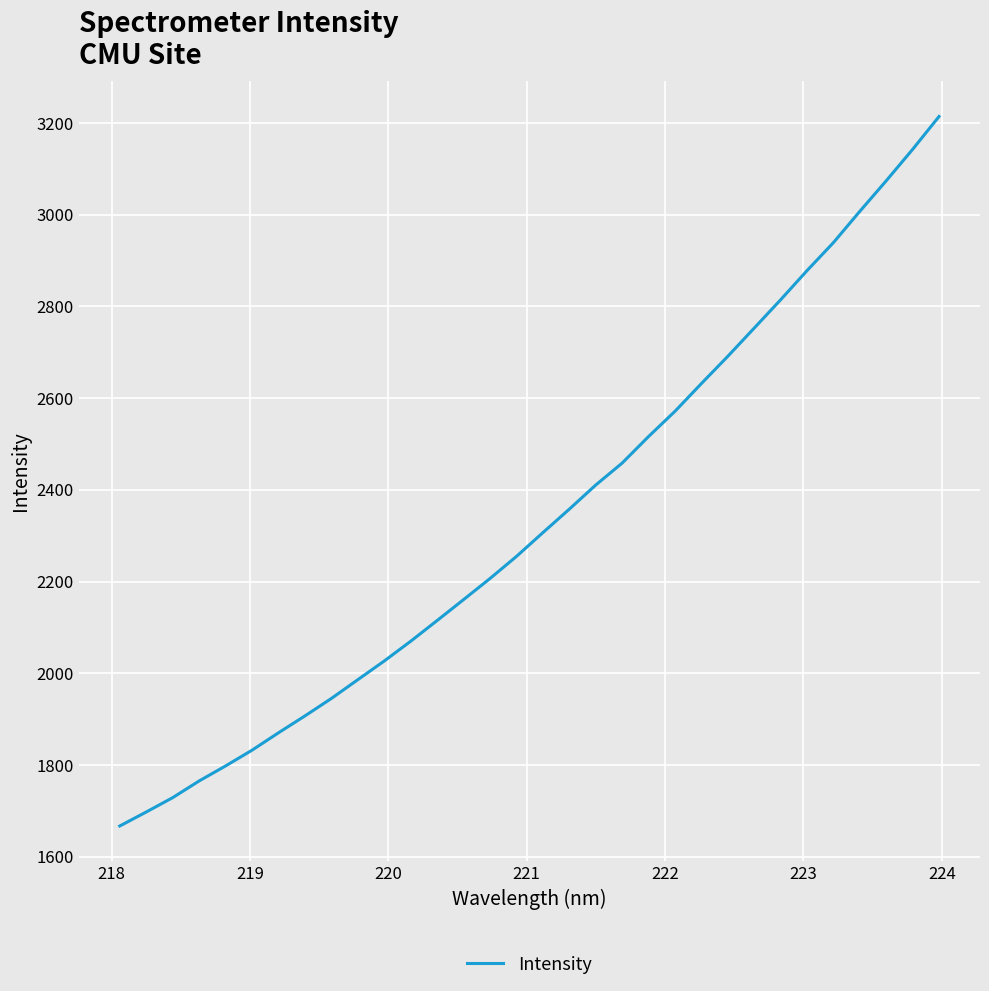

How many lines are shown in the chart?

1